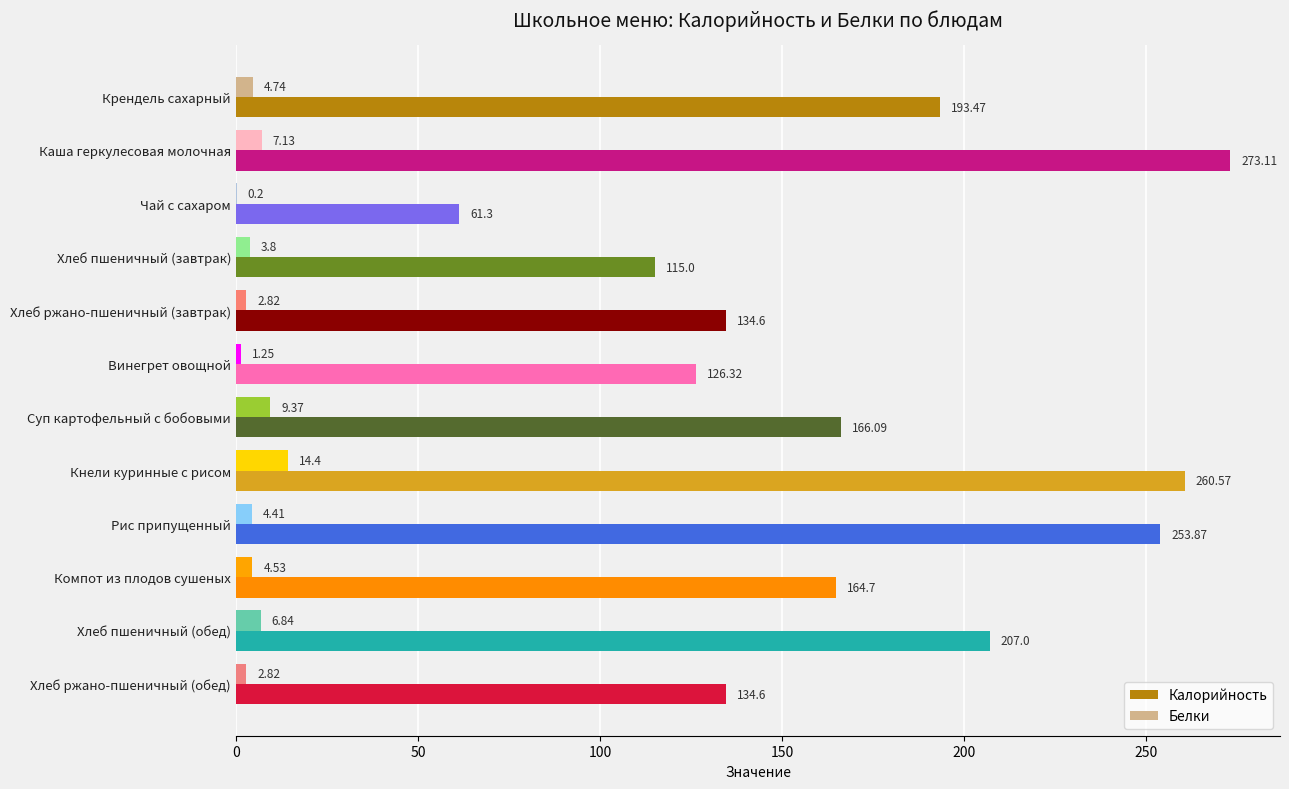

Which series has the largest total across all categories?

Калорийность